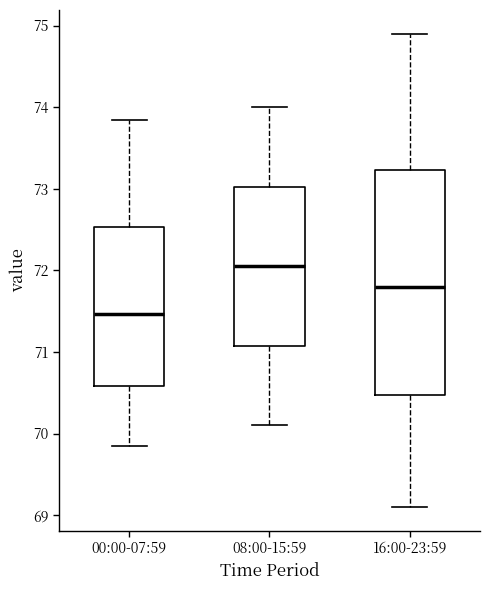

Where is the lower edge of the box for 00:00-07:59 on the y-axis? The values are not printed on the chart, so give them approximately, as read against the axis.

70.6